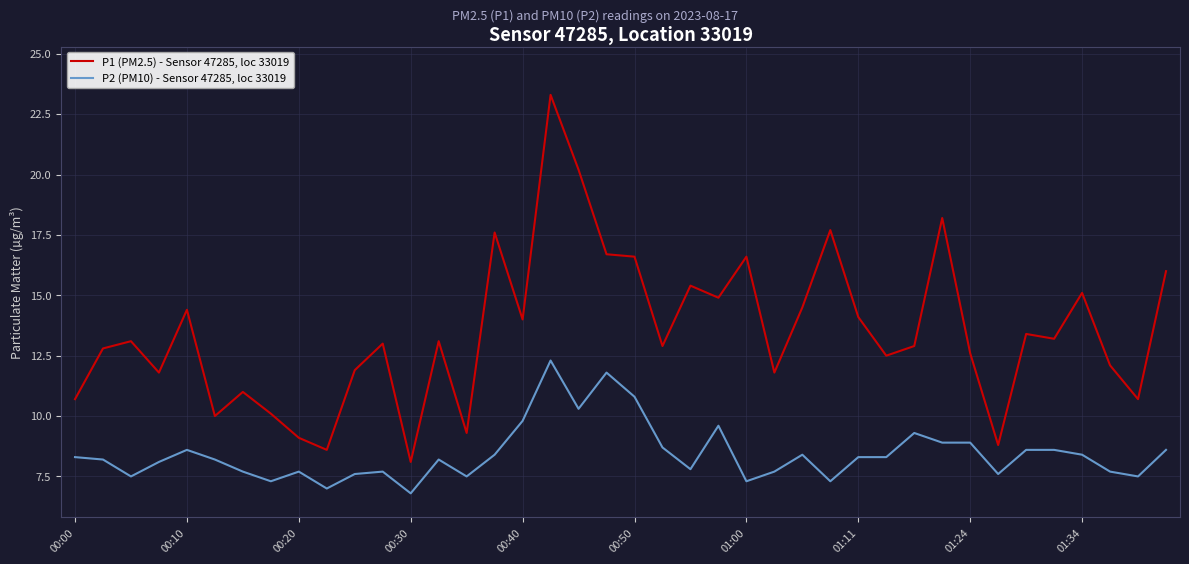

How many values in the P2 (PM10) - Sensor 47285, loc 33019 series exceed 8?

24